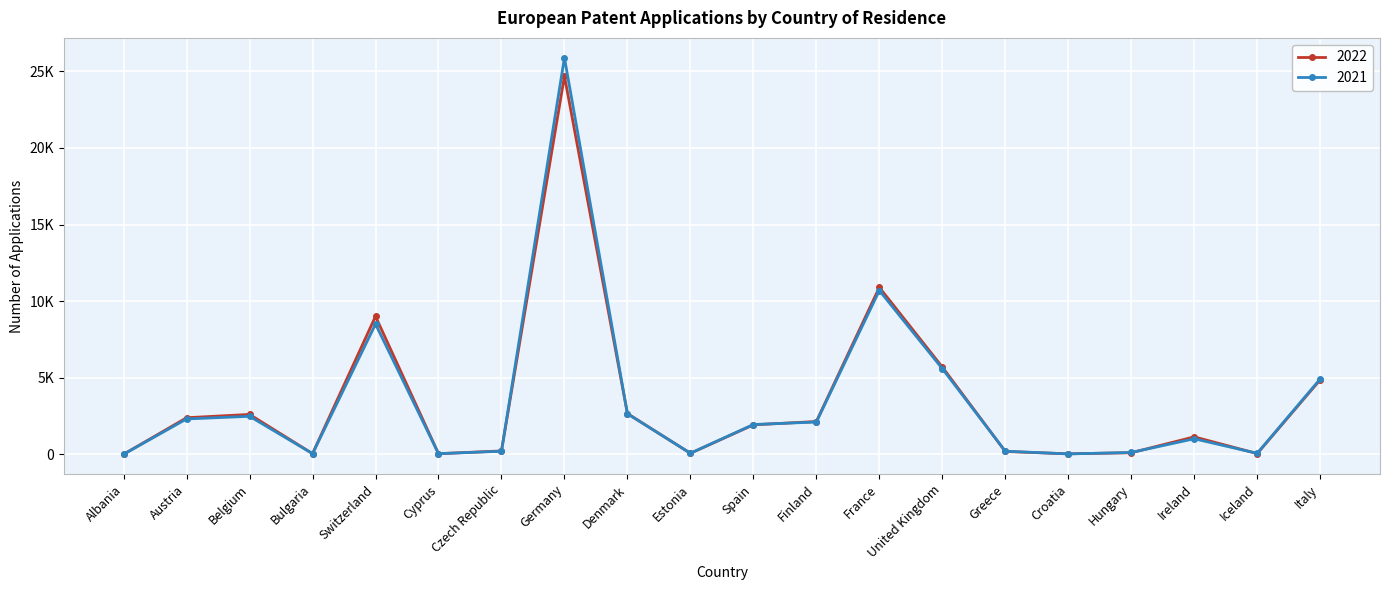

The 2021 series shows 8 at Croatia. True or false?

False